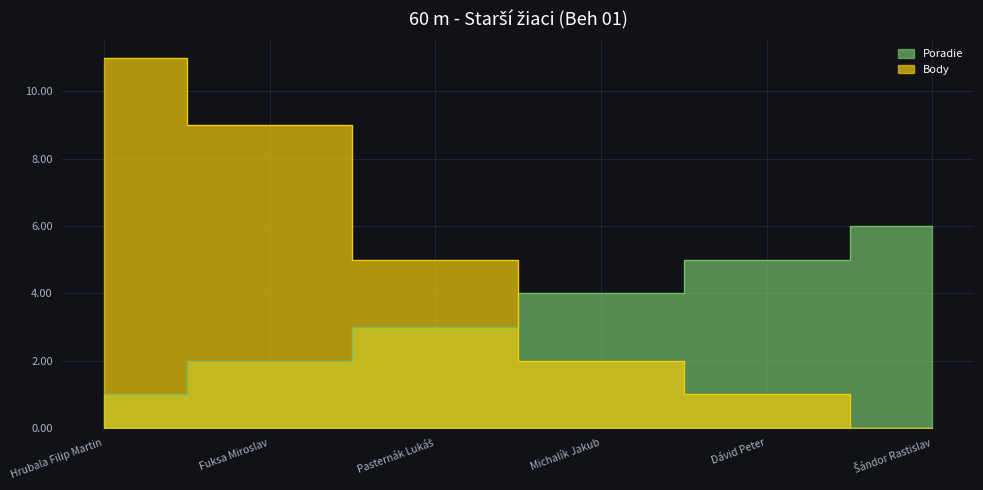

Which has a higher value, Fuksa Miroslav or Šándor Rastislav?

Šándor Rastislav